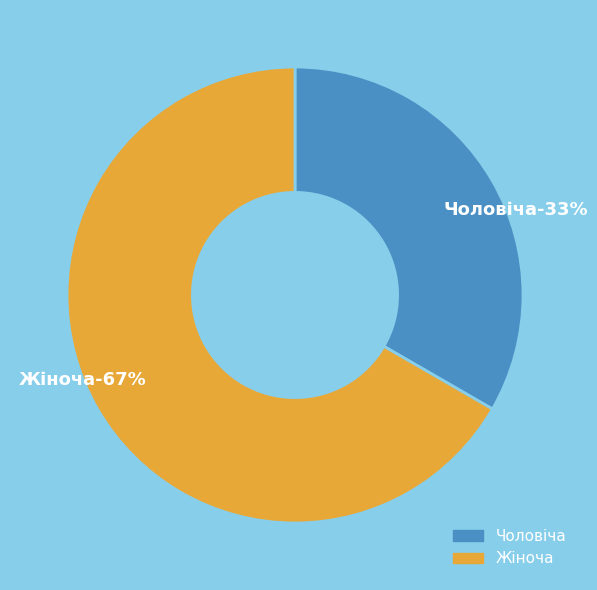

What is the largest slice in the pie chart?

Жіноча